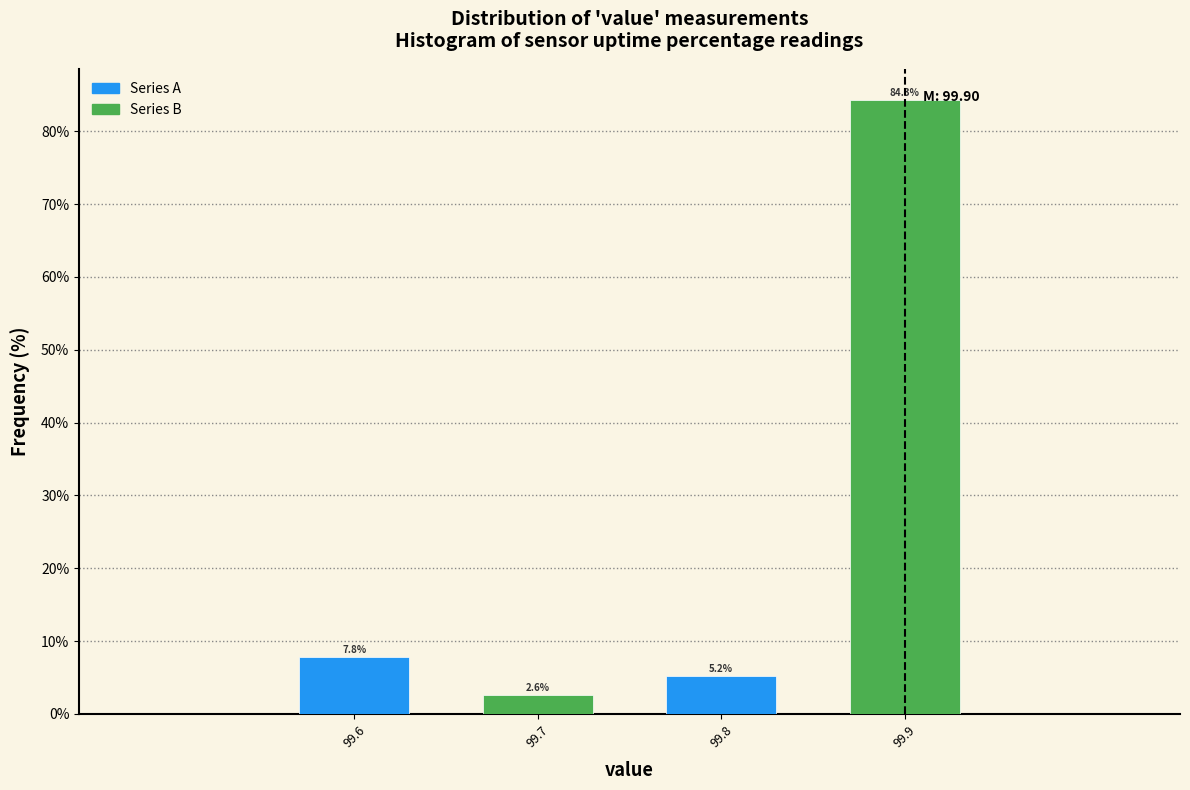

Reading right to left, extract all data points from this chart.

99.9=84.3	99.8=5.2	99.7=2.6	99.6=7.8